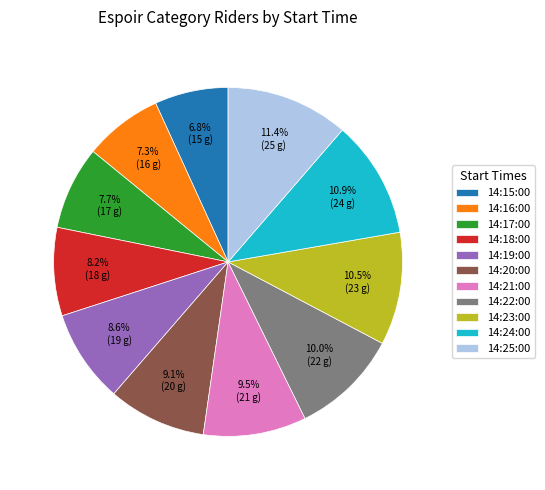

To the nearest percent, what percentage of the pie is 14:19:00?

9%